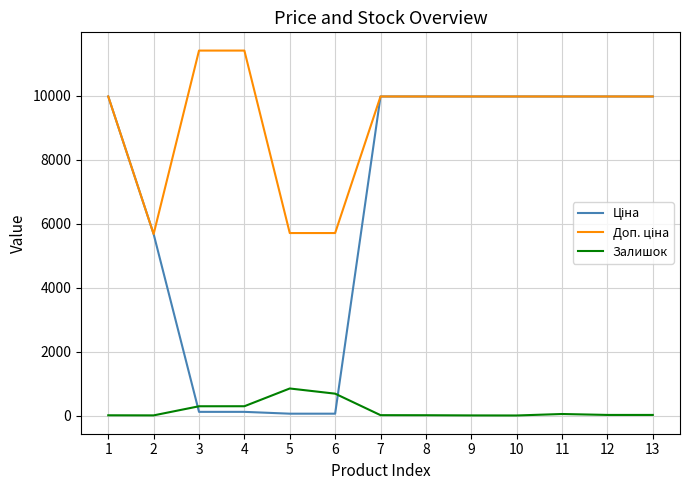

Does the chart display data point markers on the line(s)?

No